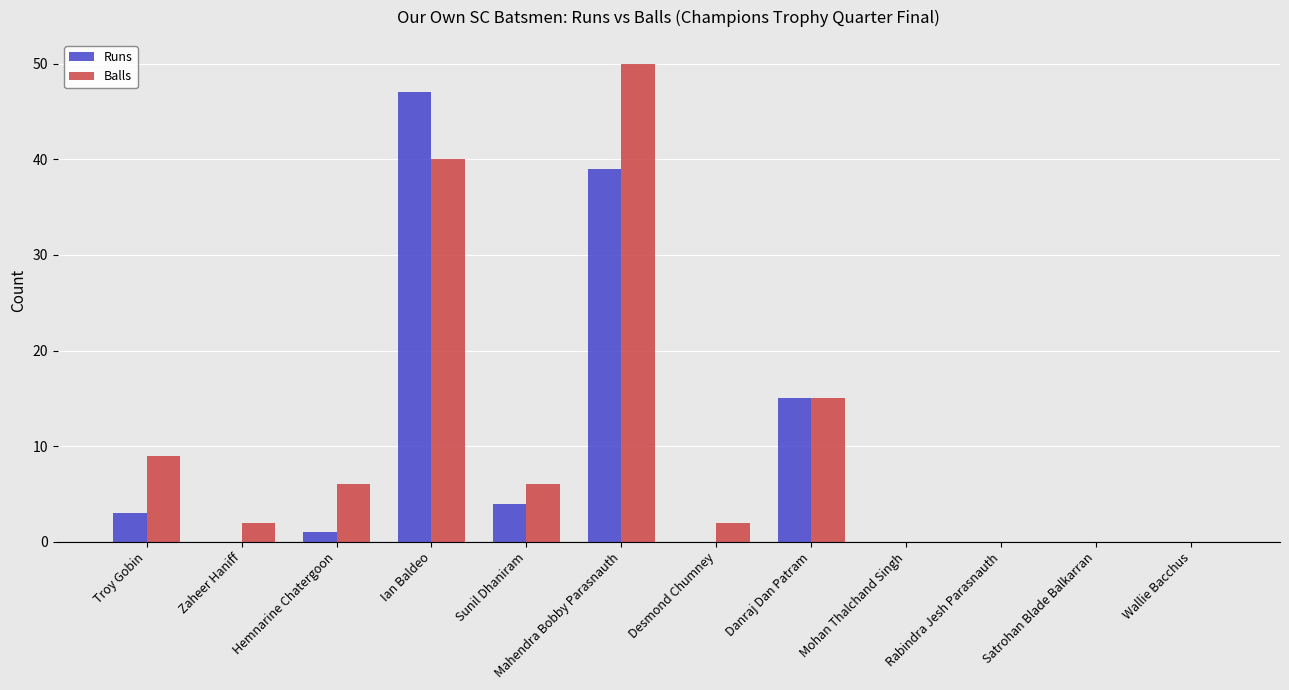

Is it true that Balls equals 40 at Ian Baldeo?

True